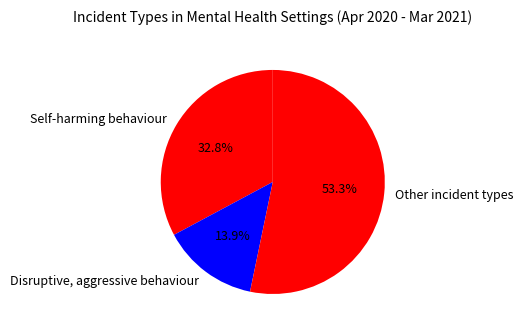

Which slice is the largest?

Other incident types